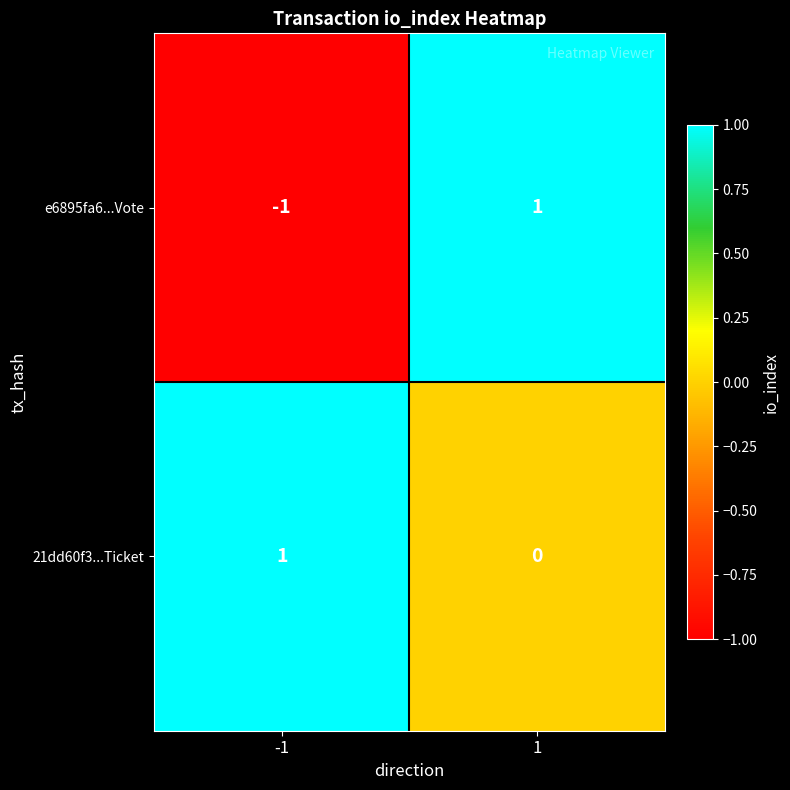

Which series has the largest range (max minus min)?

e6895fa6...Vote